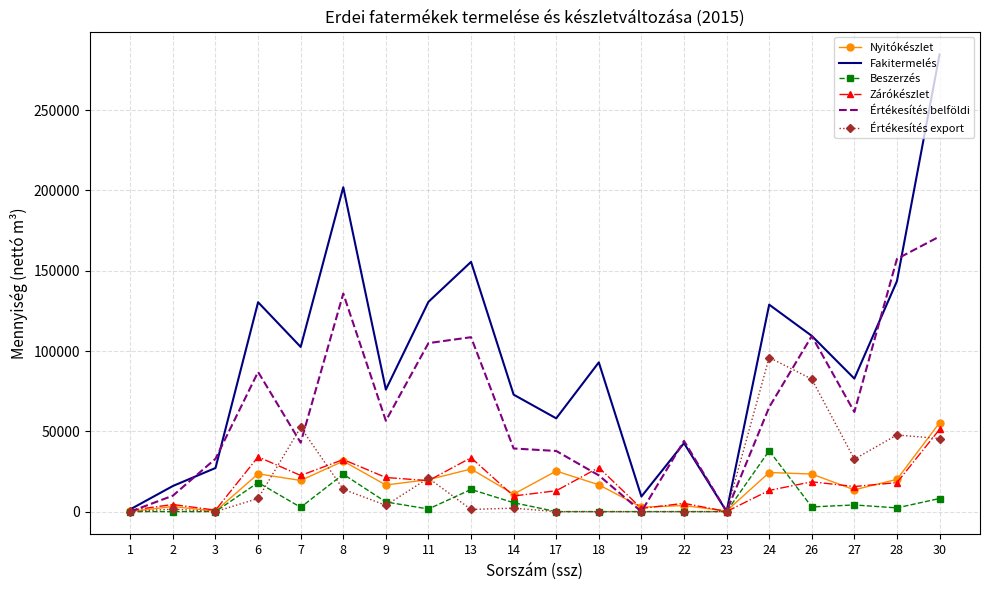

Which series has the largest total across all categories?

Fakitermelés